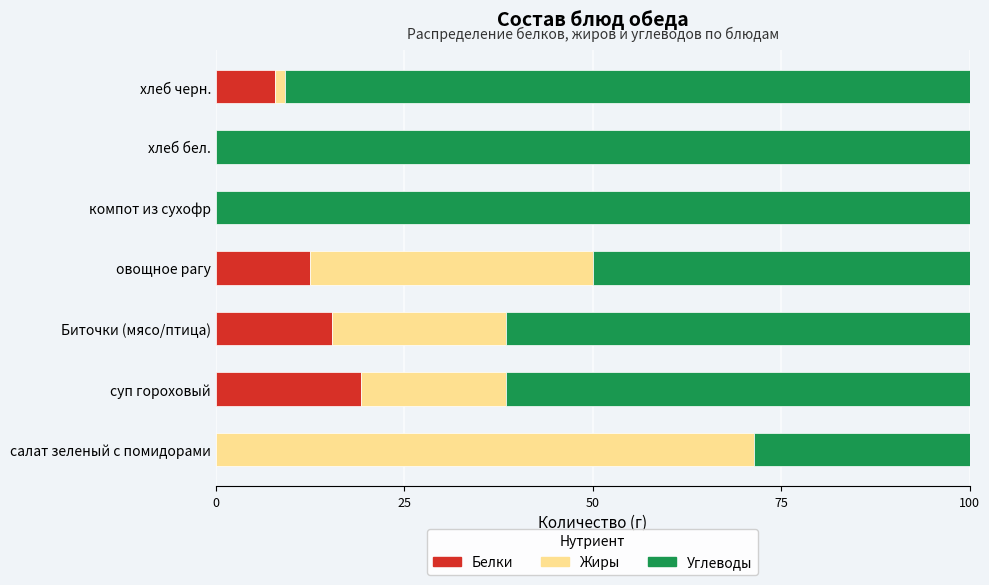

What is the maximum value for Белки?

19.2